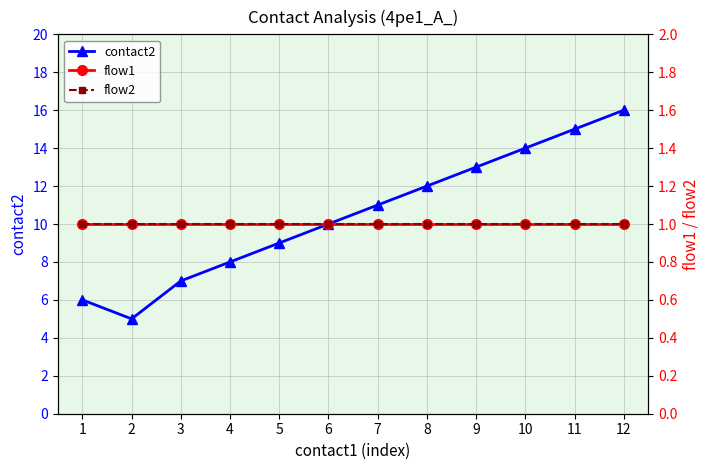

At 9, list the series in order from largest to smallest.

contact2, flow1, flow2